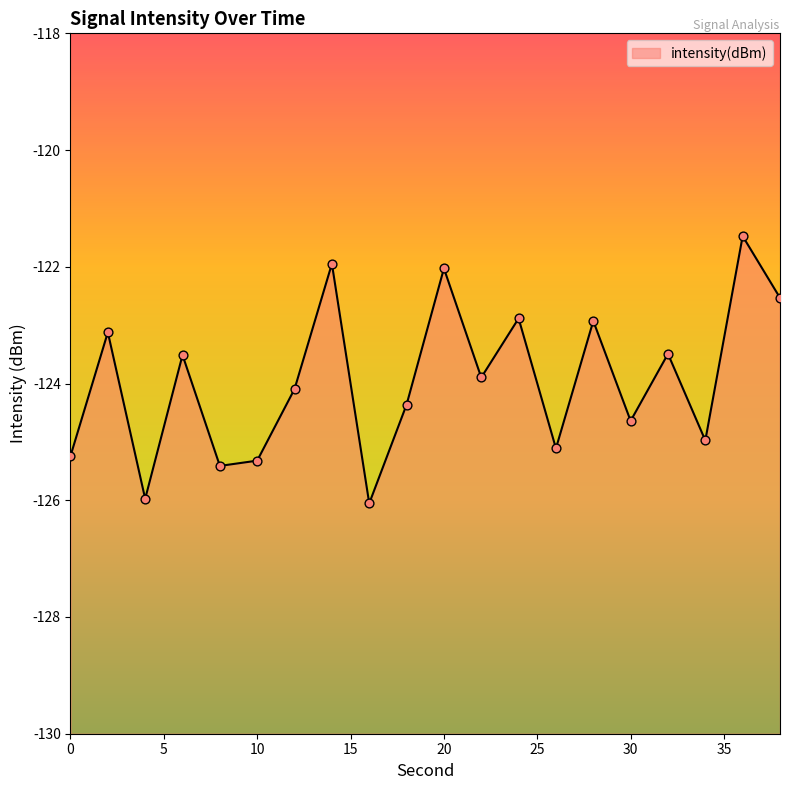

Between 0 and 12, which is larger?

12